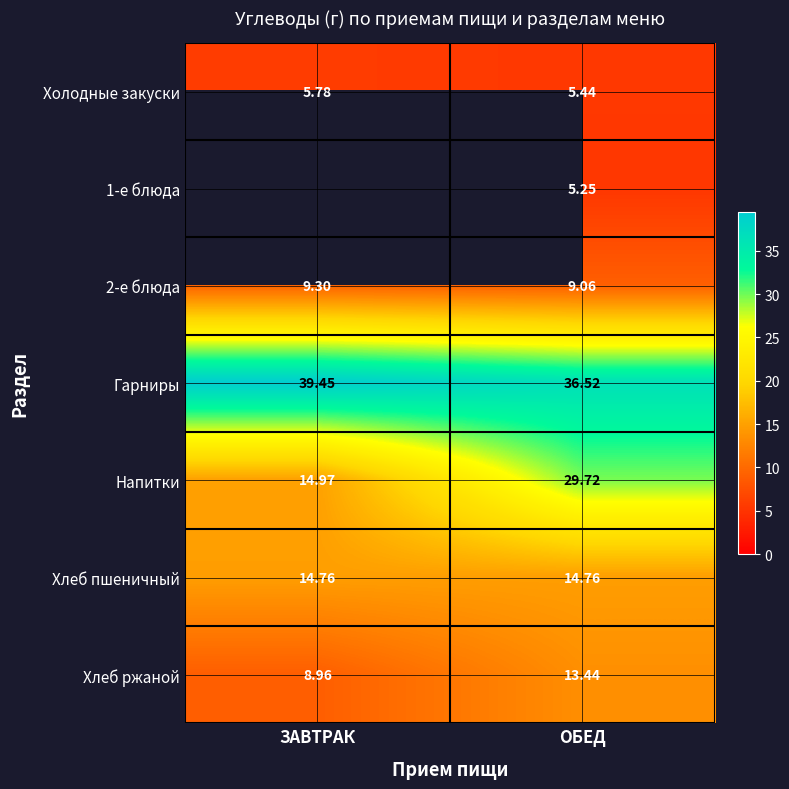

At which category is the sum across all series the highest?

ОБЕД